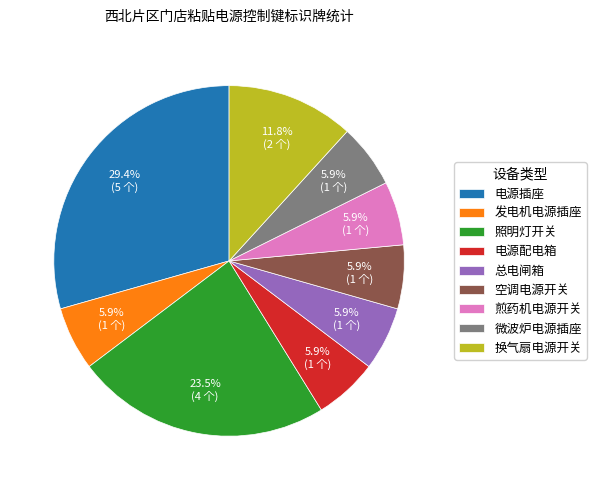

Which has a higher value, 照明灯开关 or 电源配电箱?

照明灯开关